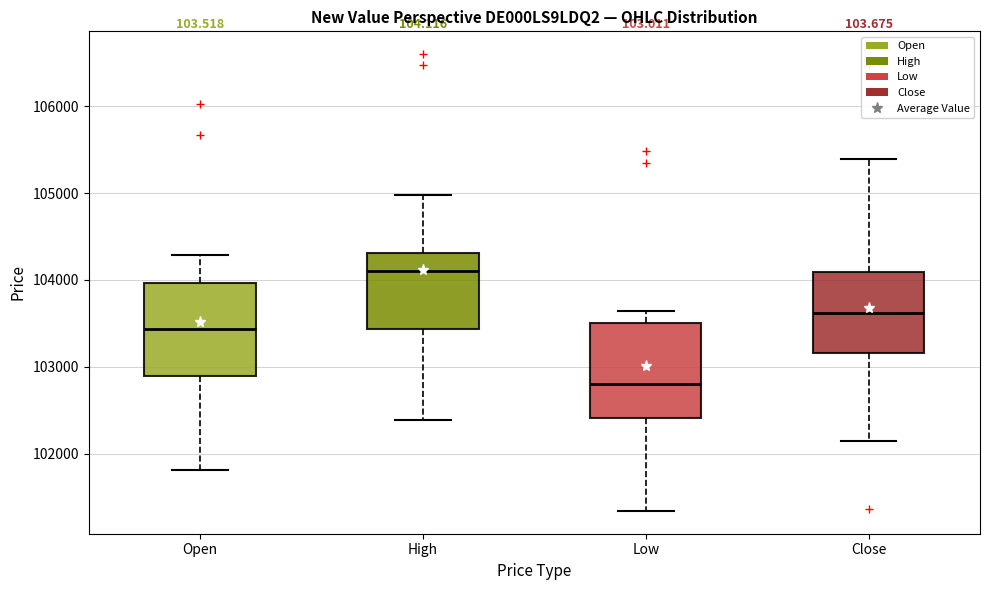

Reading left to right, transcribe this box plot: for each box, give where its median line is, the range the box spans, and where its two whiskers end, as read against the y-axis. The values are not printed on the chart, so give them approximately, as read against the axis.

Open: median 103400, box 102900 to 104000, whiskers 101800 to 104300
High: median 104100, box 103400 to 104300, whiskers 102400 to 105000
Low: median 102800, box 102400 to 103500, whiskers 101300 to 103600
Close: median 103600, box 103200 to 104100, whiskers 102100 to 105400